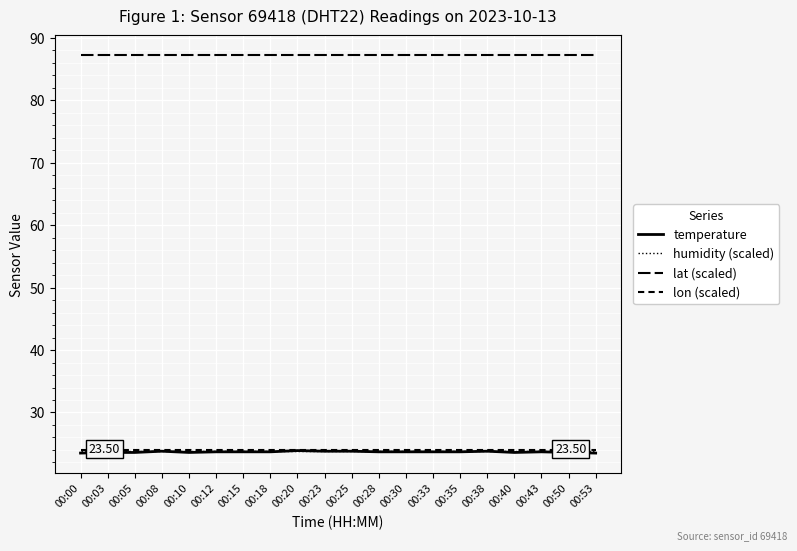

At how many categories does at least one series exceed 77?

20